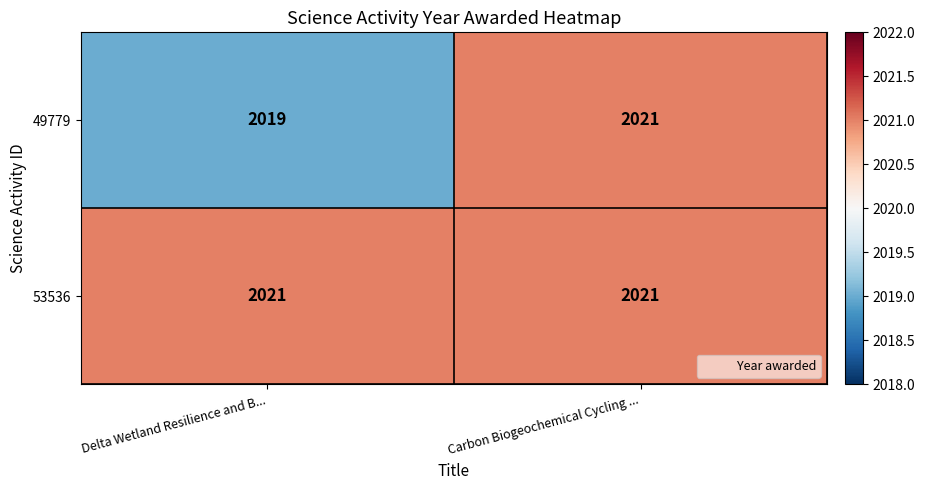

What is the average value of the 53536 series?

2021